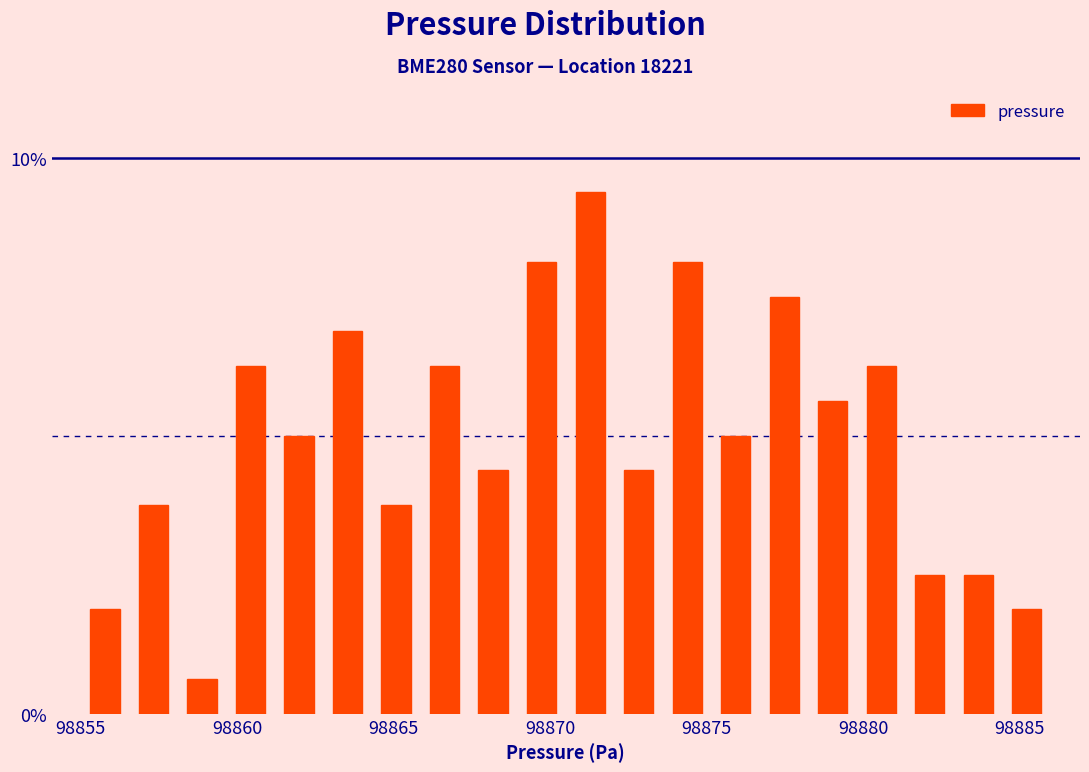

Read against the x-axis, roughly where is the centre of the tallest bar?

98871.5